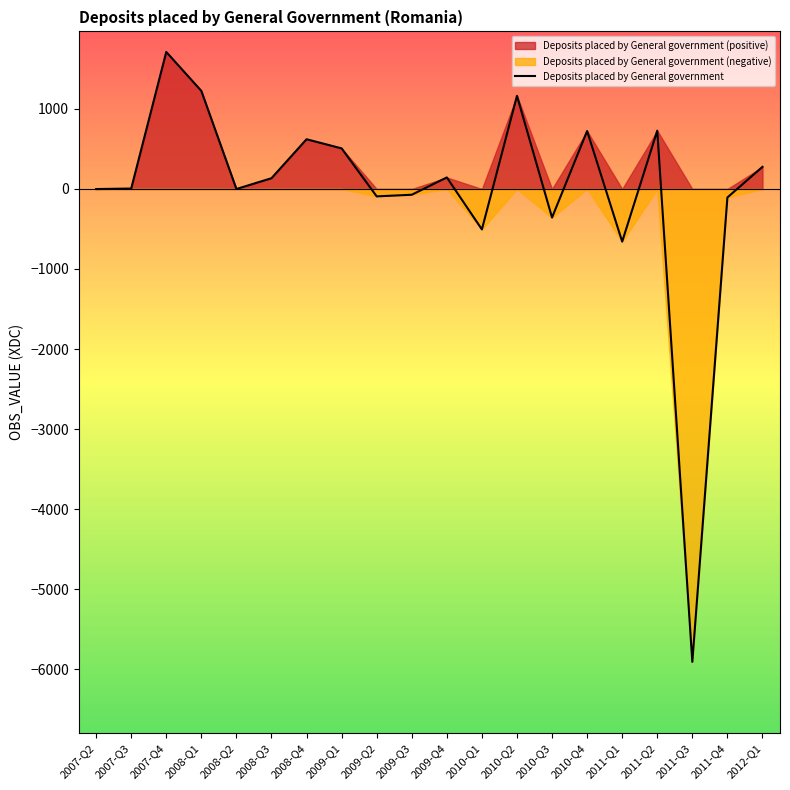

What is the greatest value displayed?

1712.5